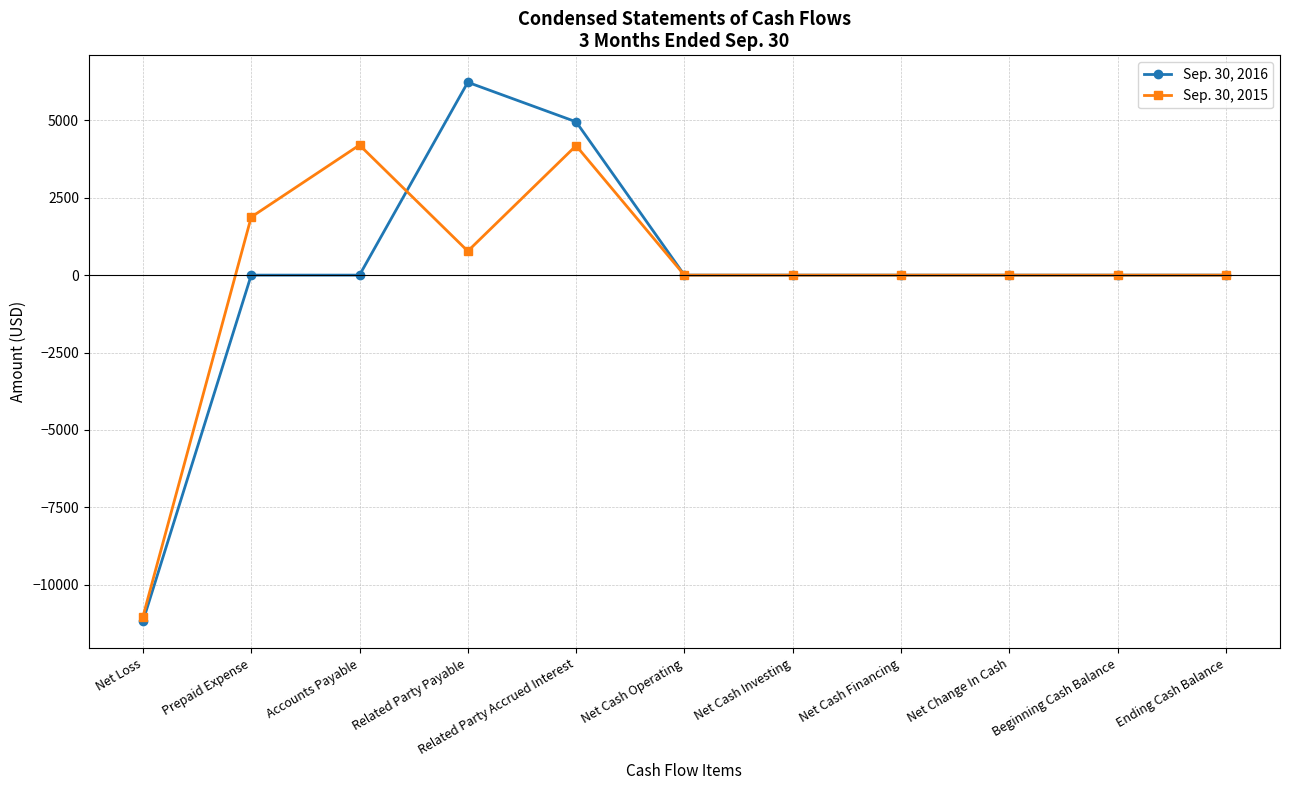

What are all the series names shown in the legend?

Sep. 30, 2016, Sep. 30, 2015